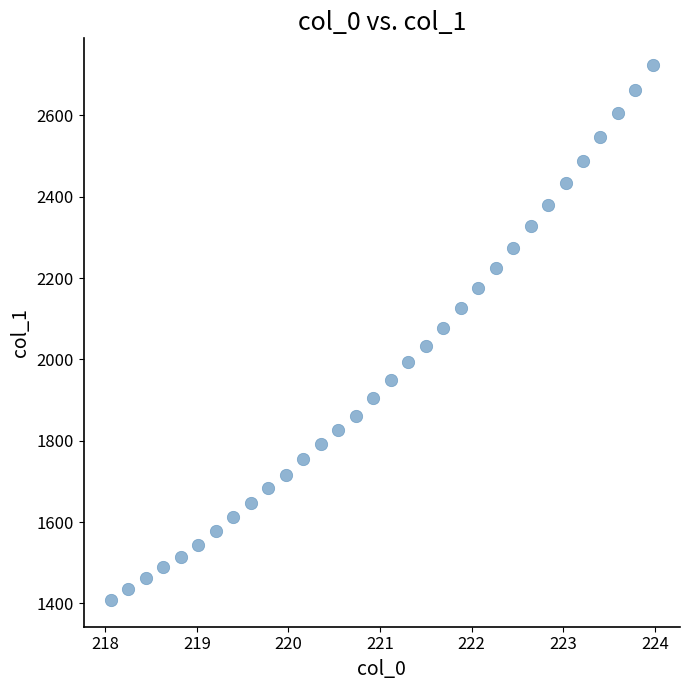

What is the range of Y values (max minus min)?

1315.3